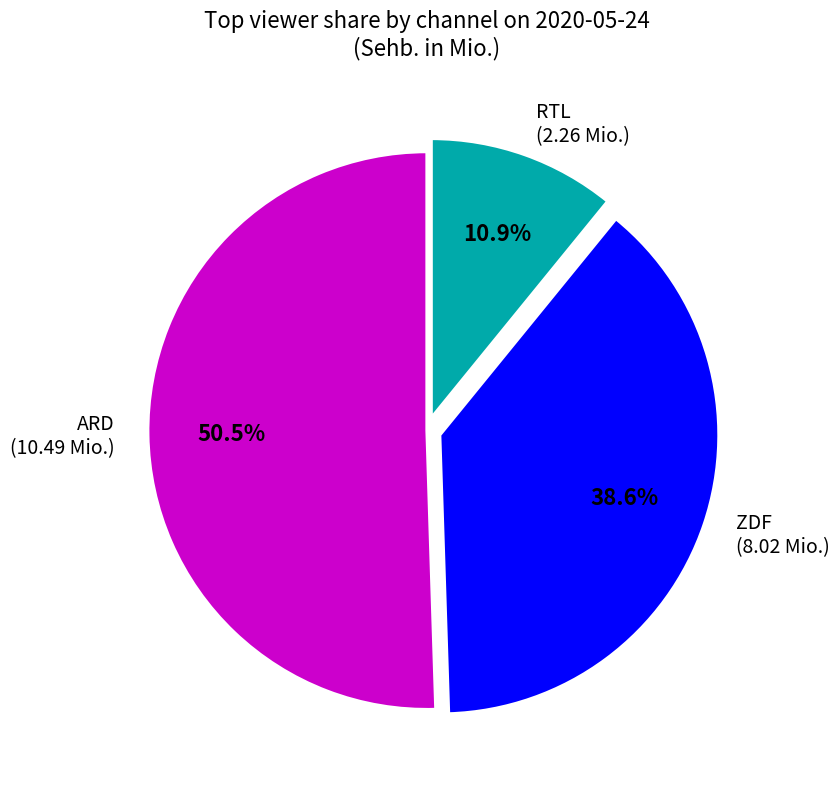

Is the sum of ZDF and ARD greater than half?

Yes